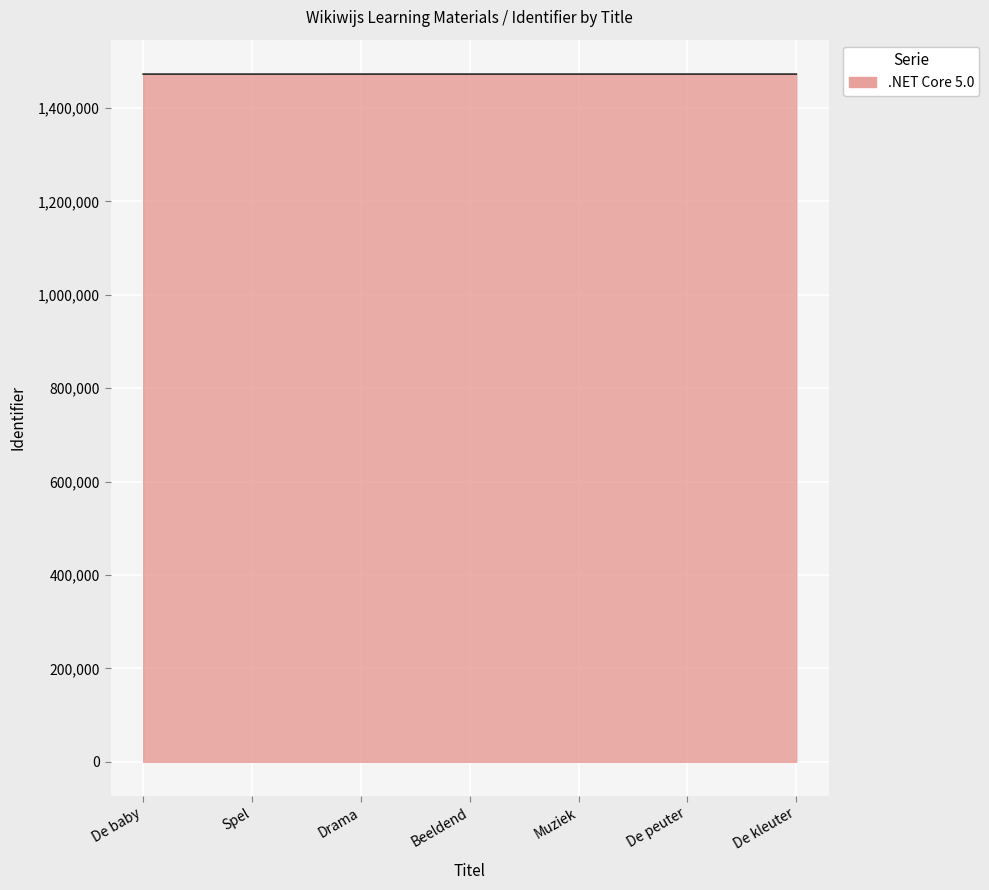

What is the smallest value displayed?

1472827.5